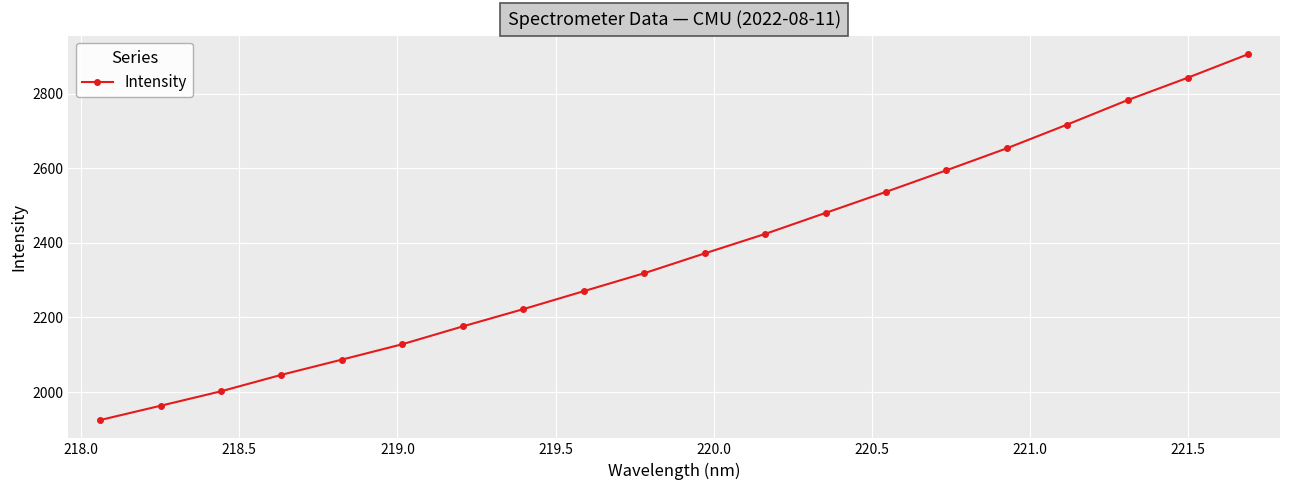

What is the difference between the second highest and second lowest values?

879.4